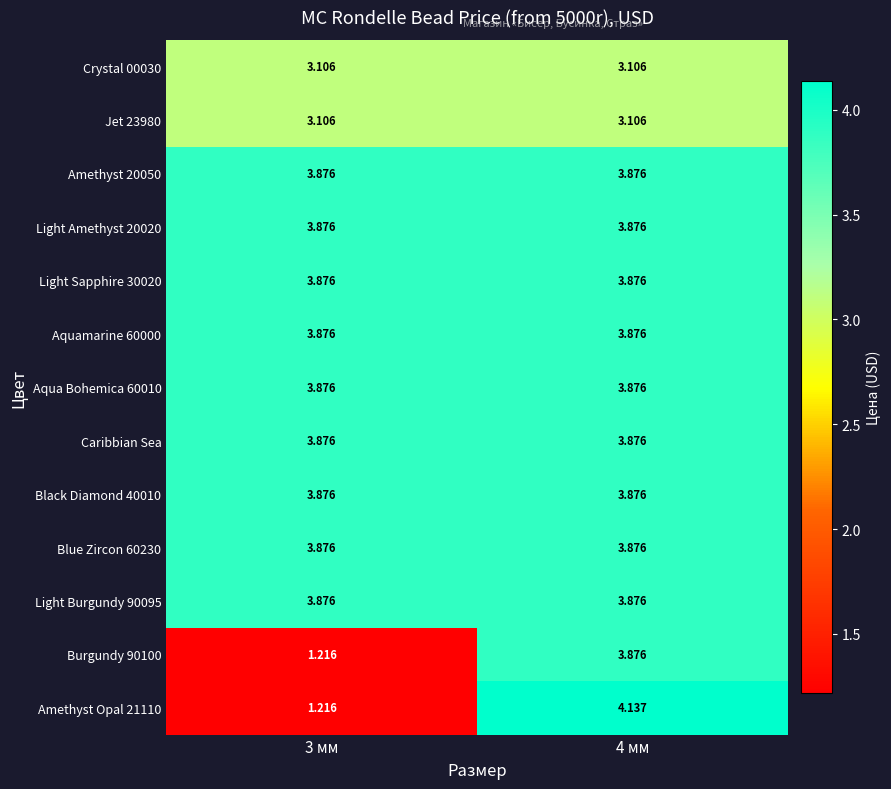

Is the value of Amethyst Opal 21110 at 3 мм greater than the value of Jet 23980 at 4 мм?

No